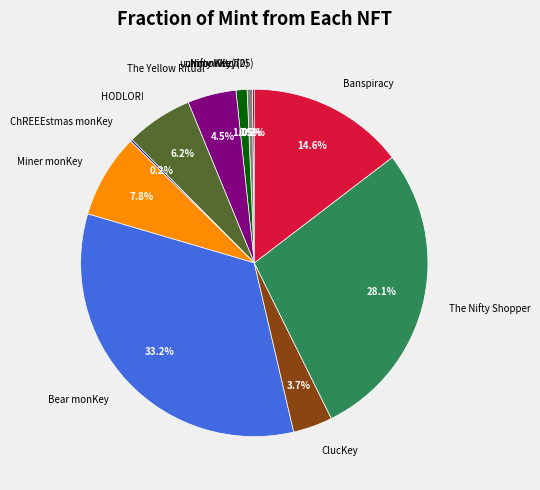

Does Miner monKey represent more than half of the total?

No